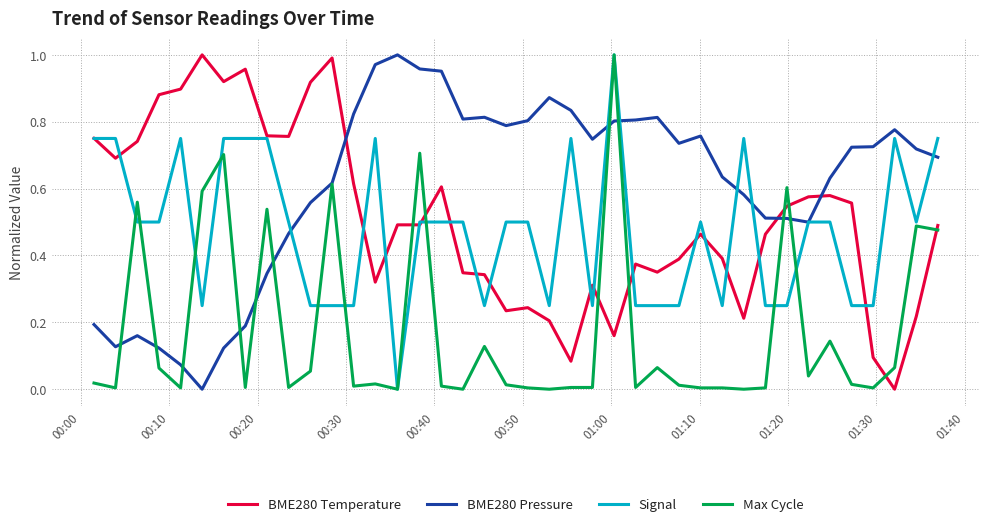

Which series has the largest total across all categories?

BME280 Pressure